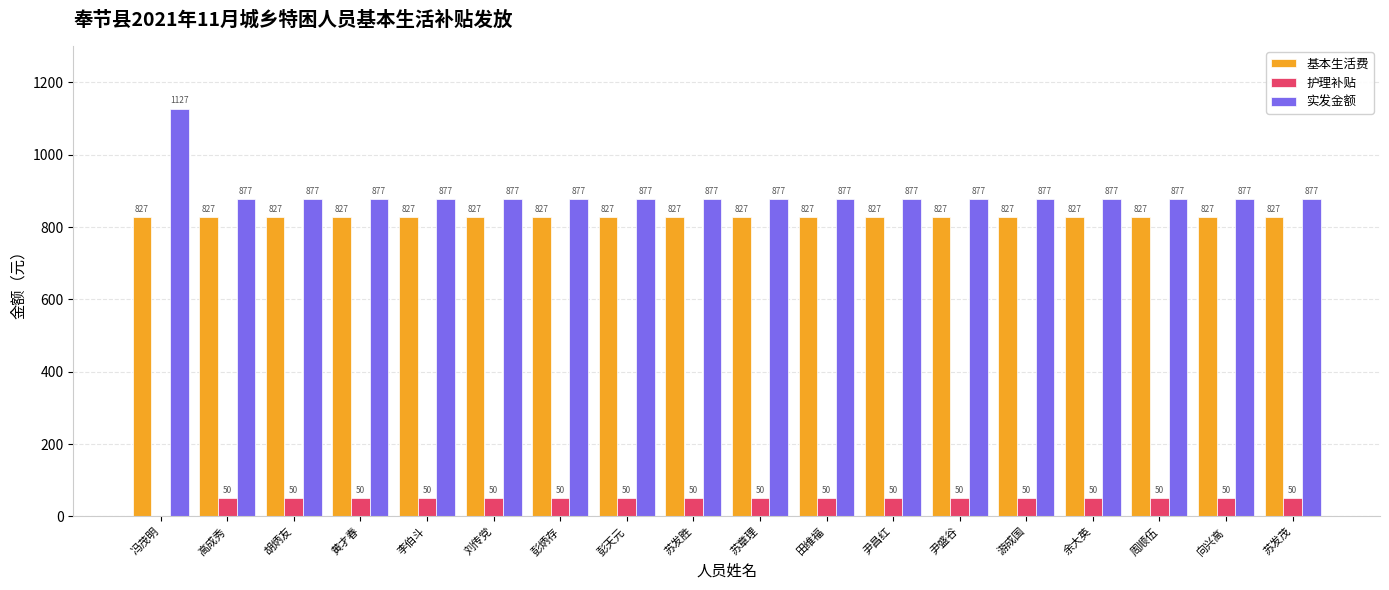

Reading left to right, extract all data points from this chart.

基本生活费: 827	827	827	827	827	827	827	827	827	827	827	827	827	827	827	827	827	827
护理补贴: 0	50	50	50	50	50	50	50	50	50	50	50	50	50	50	50	50	50
实发金额: 1127	877	877	877	877	877	877	877	877	877	877	877	877	877	877	877	877	877